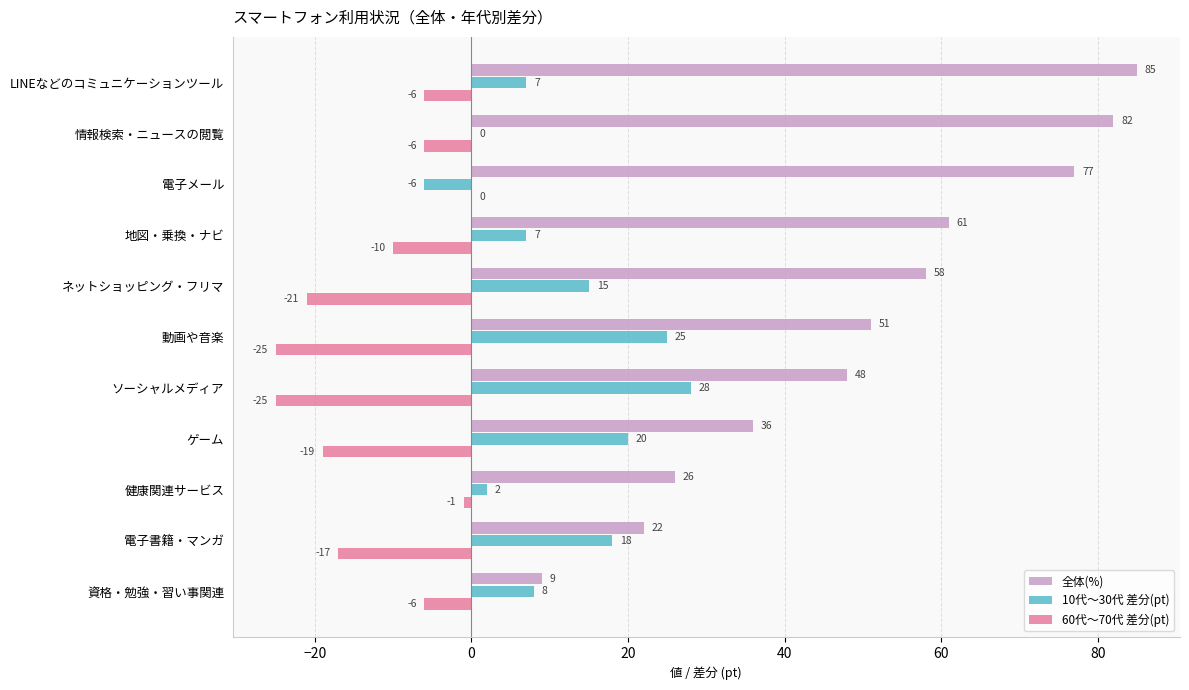

Read the 10代～30代 差分(pt) value at 動画や音楽, to the nearest 5.

25